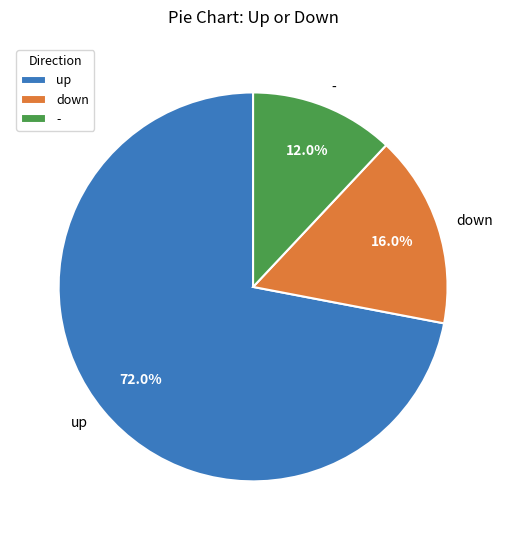

Is up the majority of the pie?

Yes